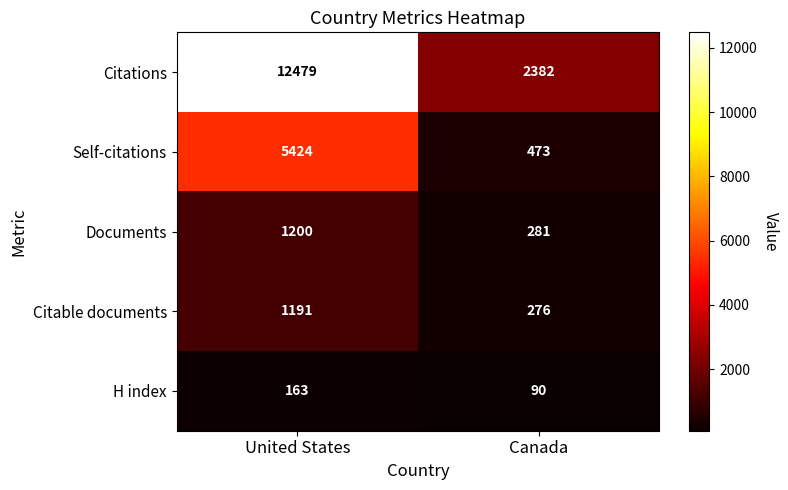

Rank the series at United States from highest to lowest value.

Citations, Self-citations, Documents, Citable documents, H index